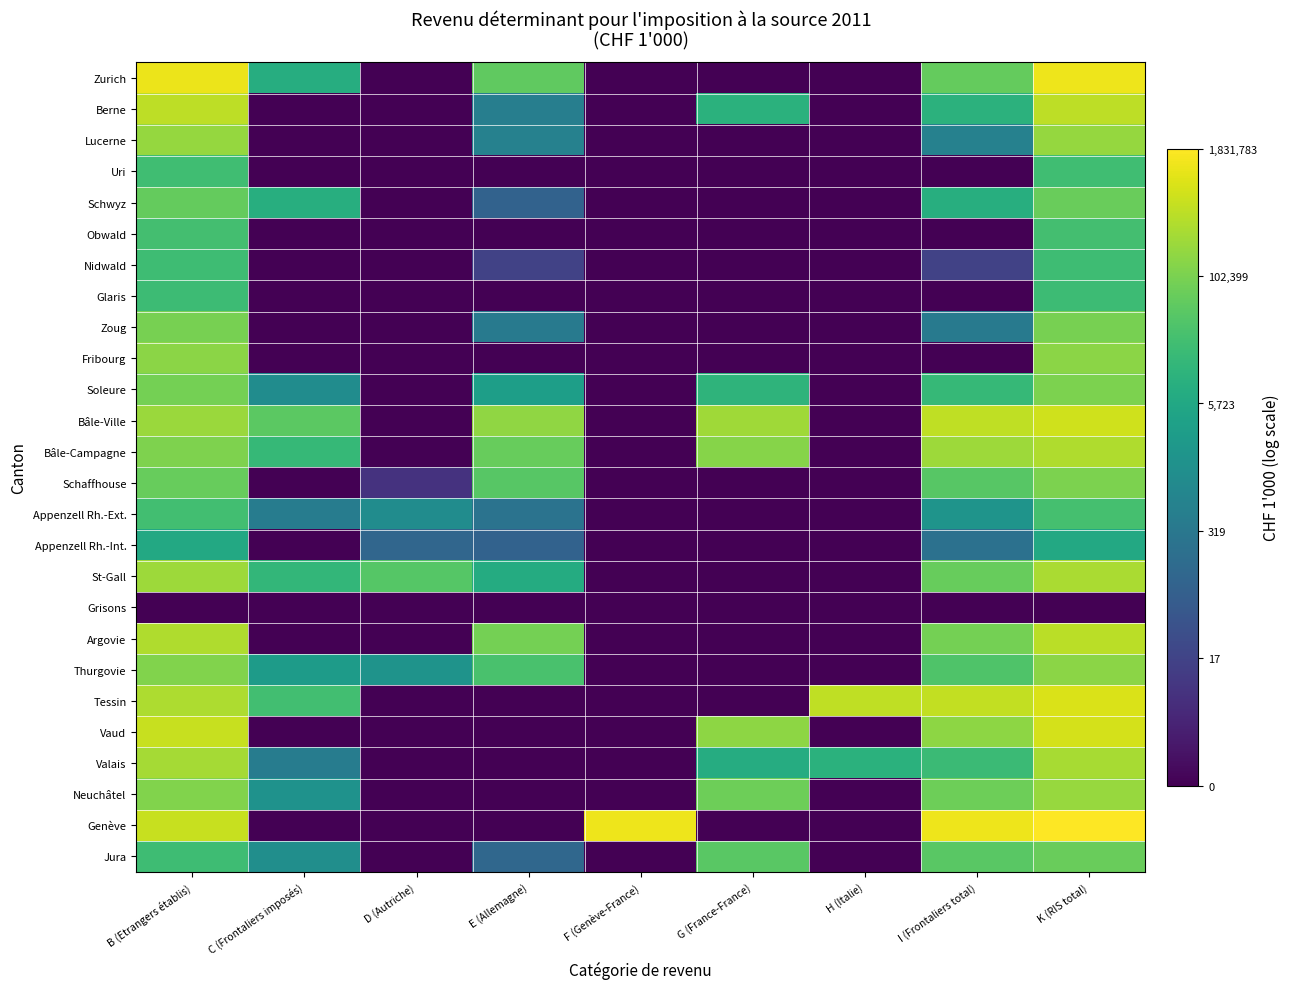

Reading left to right, transcribe all the data shown in this chart.

Zurich: B (Etrangers établis)=14.0	C (Frontaliers imposés)=9.0	D (Autriche)=0.0	E (Allemagne)=10.9	F (Genève-France)=0.0	G (France-France)=0.0	H (Italie)=0.0	I (Frontaliers total)=11.0	K (RIS total)=14.1
Berne: B (Etrangers établis)=13.0	C (Frontaliers imposés)=0.0	D (Autriche)=0.0	E (Allemagne)=6.1	F (Genève-France)=0.0	G (France-France)=9.2	H (Italie)=0.0	I (Frontaliers total)=9.3	K (RIS total)=13.0
Lucerne: B (Etrangers établis)=12.1	C (Frontaliers imposés)=0.0	D (Autriche)=0.0	E (Allemagne)=6.3	F (Genève-France)=0.0	G (France-France)=0.0	H (Italie)=0.0	I (Frontaliers total)=6.3	K (RIS total)=12.1
Uri: B (Etrangers établis)=10.0	C (Frontaliers imposés)=0.0	D (Autriche)=0.0	E (Allemagne)=0.0	F (Genève-France)=0.0	G (France-France)=0.0	H (Italie)=0.0	I (Frontaliers total)=0.0	K (RIS total)=10.0
Schwyz: B (Etrangers établis)=11.0	C (Frontaliers imposés)=9.0	D (Autriche)=0.0	E (Allemagne)=4.5	F (Genève-France)=0.0	G (France-France)=0.0	H (Italie)=0.0	I (Frontaliers total)=9.0	K (RIS total)=11.1
Obwald: B (Etrangers établis)=10.1	C (Frontaliers imposés)=0.0	D (Autriche)=0.0	E (Allemagne)=0.0	F (Genève-France)=0.0	G (France-France)=0.0	H (Italie)=0.0	I (Frontaliers total)=0.0	K (RIS total)=10.1
Nidwald: B (Etrangers établis)=9.9	C (Frontaliers imposés)=0.0	D (Autriche)=0.0	E (Allemagne)=2.8	F (Genève-France)=0.0	G (France-France)=0.0	H (Italie)=0.0	I (Frontaliers total)=2.8	K (RIS total)=9.9
Glaris: B (Etrangers établis)=9.9	C (Frontaliers imposés)=0.0	D (Autriche)=0.0	E (Allemagne)=0.0	F (Genève-France)=0.0	G (France-France)=0.0	H (Italie)=0.0	I (Frontaliers total)=0.0	K (RIS total)=9.9
Zoug: B (Etrangers établis)=11.4	C (Frontaliers imposés)=0.0	D (Autriche)=0.0	E (Allemagne)=5.9	F (Genève-France)=0.0	G (France-France)=0.0	H (Italie)=0.0	I (Frontaliers total)=5.9	K (RIS total)=11.5
Fribourg: B (Etrangers établis)=11.9	C (Frontaliers imposés)=0.0	D (Autriche)=0.0	E (Allemagne)=0.0	F (Genève-France)=0.0	G (France-France)=0.0	H (Italie)=0.0	I (Frontaliers total)=0.0	K (RIS total)=11.9
Soleure: B (Etrangers établis)=11.4	C (Frontaliers imposés)=7.0	D (Autriche)=0.0	E (Allemagne)=8.1	F (Genève-France)=0.0	G (France-France)=9.4	H (Italie)=0.0	I (Frontaliers total)=9.7	K (RIS total)=11.6
Bâle-Ville: B (Etrangers établis)=12.3	C (Frontaliers imposés)=10.8	D (Autriche)=0.0	E (Allemagne)=12.1	F (Genève-France)=0.0	G (France-France)=12.4	H (Italie)=0.0	I (Frontaliers total)=13.0	K (RIS total)=13.4
Bâle-Campagne: B (Etrangers établis)=11.7	C (Frontaliers imposés)=9.7	D (Autriche)=0.0	E (Allemagne)=11.1	F (Genève-France)=0.0	G (France-France)=11.8	H (Italie)=0.0	I (Frontaliers total)=12.3	K (RIS total)=12.7
Schaffhouse: B (Etrangers établis)=11.1	C (Frontaliers imposés)=0.0	D (Autriche)=2.1	E (Allemagne)=10.7	F (Genève-France)=0.0	G (France-France)=0.0	H (Italie)=0.0	I (Frontaliers total)=10.7	K (RIS total)=11.6
Appenzell Rh.-Ext.: B (Etrangers établis)=10.1	C (Frontaliers imposés)=6.0	D (Autriche)=7.0	E (Allemagne)=5.5	F (Genève-France)=0.0	G (France-France)=0.0	H (Italie)=0.0	I (Frontaliers total)=7.5	K (RIS total)=10.1
Appenzell Rh.-Int.: B (Etrangers établis)=8.7	C (Frontaliers imposés)=0.0	D (Autriche)=4.8	E (Allemagne)=4.6	F (Genève-France)=0.0	G (France-France)=0.0	H (Italie)=0.0	I (Frontaliers total)=5.4	K (RIS total)=8.7
St-Gall: B (Etrangers établis)=12.3	C (Frontaliers imposés)=9.6	D (Autriche)=10.6	E (Allemagne)=8.9	F (Genève-France)=0.0	G (France-France)=0.0	H (Italie)=0.0	I (Frontaliers total)=11.0	K (RIS total)=12.6
Grisons: B (Etrangers établis)=0.0	C (Frontaliers imposés)=0.0	D (Autriche)=0.0	E (Allemagne)=0.0	F (Genève-France)=0.0	G (France-France)=0.0	H (Italie)=0.0	I (Frontaliers total)=0.0	K (RIS total)=0.0
Argovie: B (Etrangers établis)=12.7	C (Frontaliers imposés)=0.0	D (Autriche)=0.0	E (Allemagne)=11.4	F (Genève-France)=0.0	G (France-France)=0.0	H (Italie)=0.0	I (Frontaliers total)=11.4	K (RIS total)=12.9
Thurgovie: B (Etrangers établis)=11.7	C (Frontaliers imposés)=7.9	D (Autriche)=7.4	E (Allemagne)=10.3	F (Genève-France)=0.0	G (France-France)=0.0	H (Italie)=0.0	I (Frontaliers total)=10.4	K (RIS total)=11.9
Tessin: B (Etrangers établis)=12.7	C (Frontaliers imposés)=10.1	D (Autriche)=0.0	E (Allemagne)=0.0	F (Genève-France)=0.0	G (France-France)=0.0	H (Italie)=13.0	I (Frontaliers total)=13.1	K (RIS total)=13.6
Vaud: B (Etrangers établis)=13.2	C (Frontaliers imposés)=0.0	D (Autriche)=0.0	E (Allemagne)=0.0	F (Genève-France)=0.0	G (France-France)=12.0	H (Italie)=0.0	I (Frontaliers total)=12.0	K (RIS total)=13.5
Valais: B (Etrangers établis)=12.5	C (Frontaliers imposés)=6.0	D (Autriche)=0.0	E (Allemagne)=0.0	F (Genève-France)=0.0	G (France-France)=8.9	H (Italie)=9.2	I (Frontaliers total)=9.8	K (RIS total)=12.6
Neuchâtel: B (Etrangers établis)=11.7	C (Frontaliers imposés)=7.4	D (Autriche)=0.0	E (Allemagne)=0.0	F (Genève-France)=0.0	G (France-France)=11.2	H (Italie)=0.0	I (Frontaliers total)=11.2	K (RIS total)=12.2
Genève: B (Etrangers établis)=13.2	C (Frontaliers imposés)=0.0	D (Autriche)=0.0	E (Allemagne)=0.0	F (Genève-France)=14.1	G (France-France)=0.0	H (Italie)=0.0	I (Frontaliers total)=14.1	K (RIS total)=14.4
Jura: B (Etrangers établis)=10.0	C (Frontaliers imposés)=7.1	D (Autriche)=0.0	E (Allemagne)=4.8	F (Genève-France)=0.0	G (France-France)=10.7	H (Italie)=0.0	I (Frontaliers total)=10.8	K (RIS total)=11.1